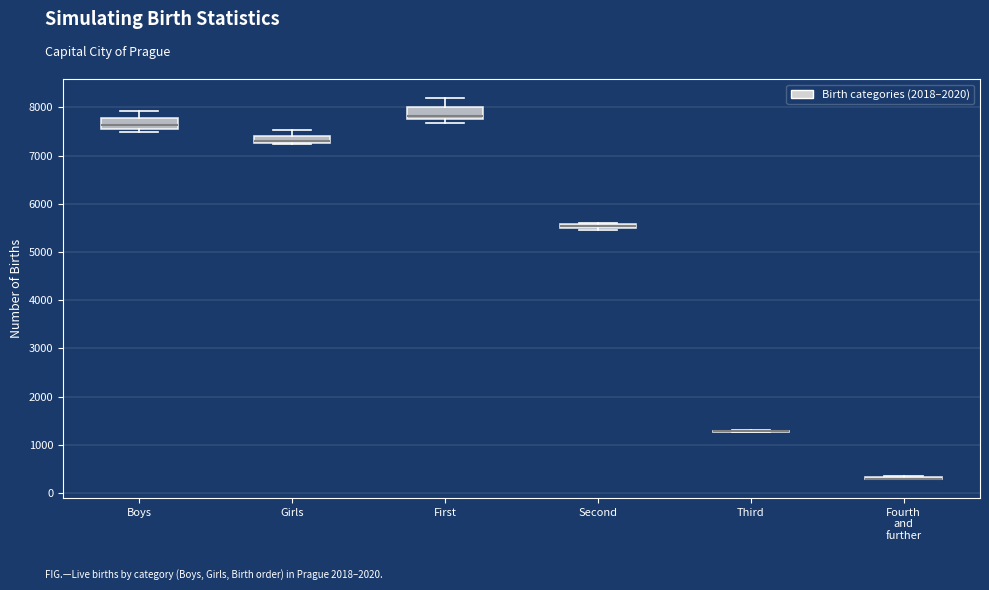

Where does the upper whisker of the box for Girls end on the y-axis? The values are not printed on the chart, so give them approximately, as read against the axis.

7500